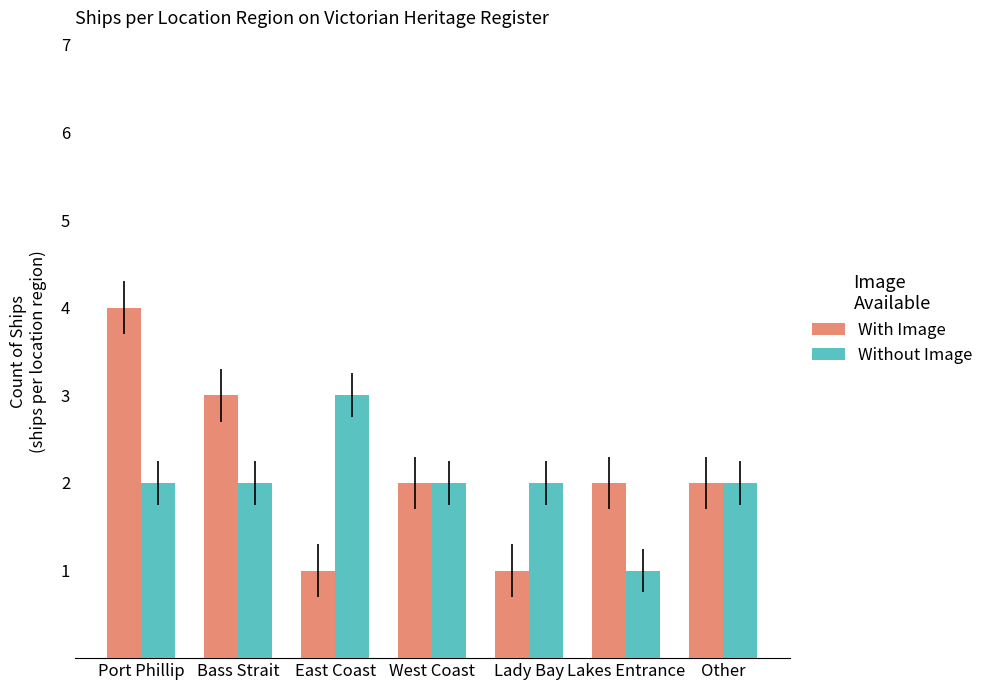

Rank the series by their average value, from highest to lowest.

With Image, Without Image